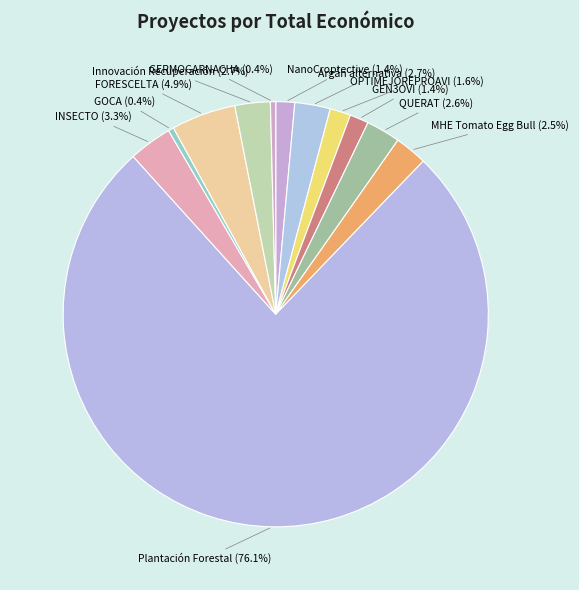

Which category accounts for the majority?

Plantación Forestal